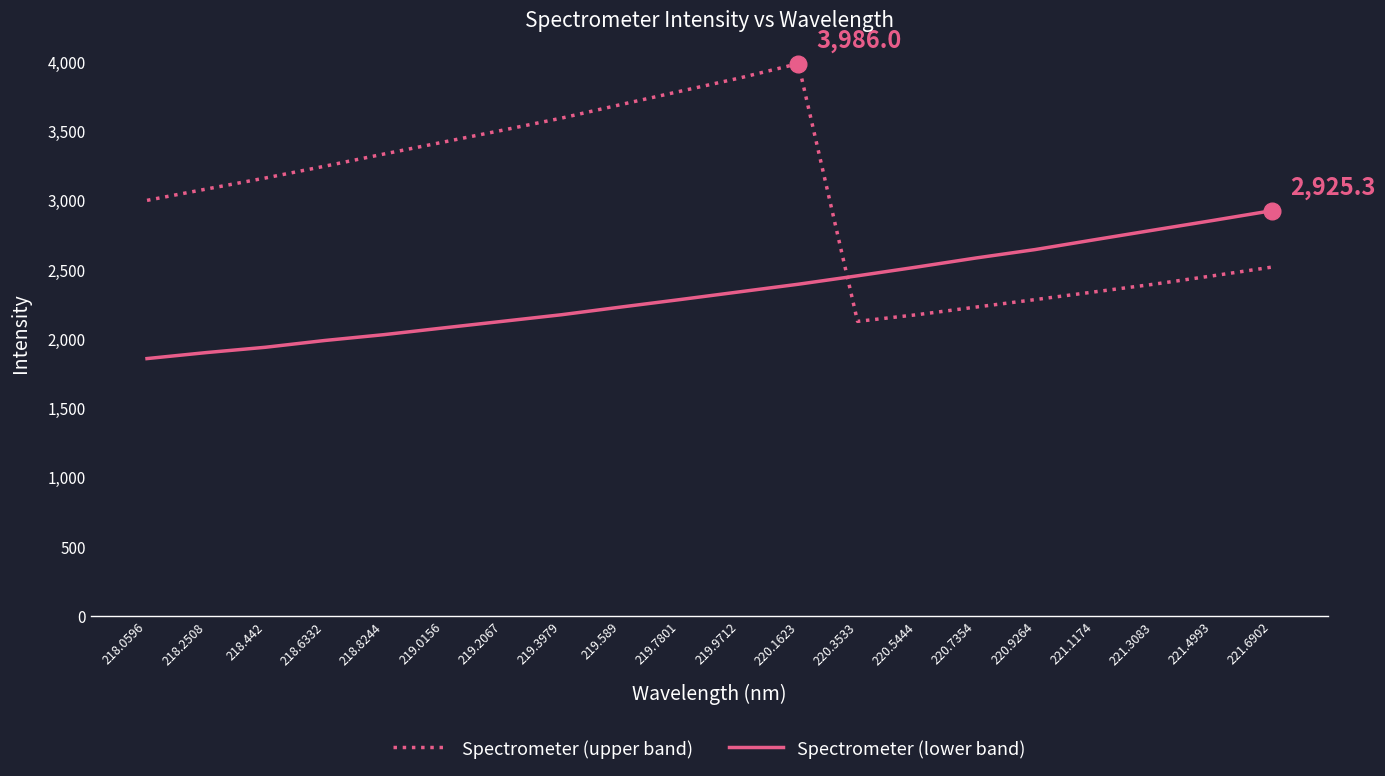

What is the approximate value of Spectrometer (upper band) at 220.9264?

2283.7